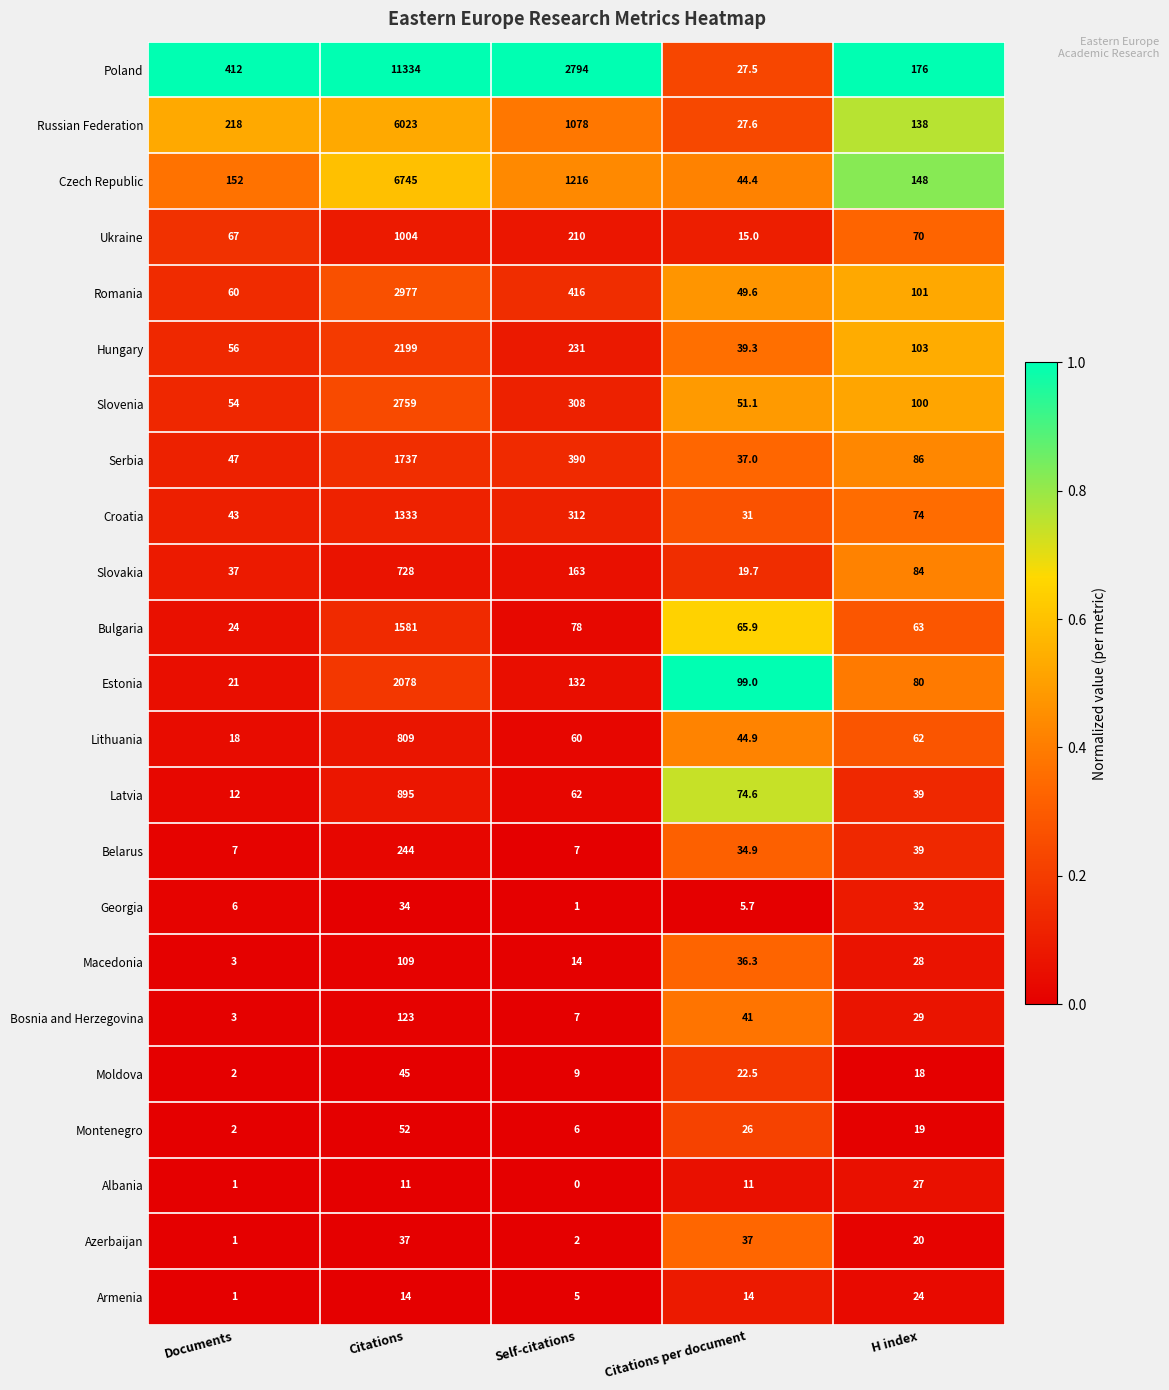

Between Citations and H index, which series saw the biggest shift?

Poland